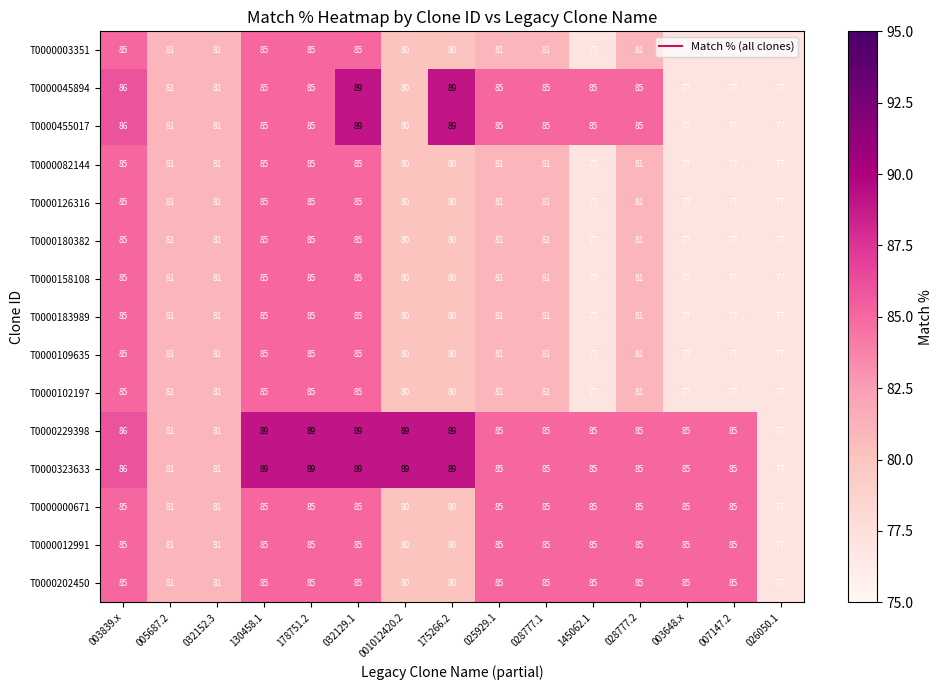

At which category is the sum across all series the highest?

032129.1